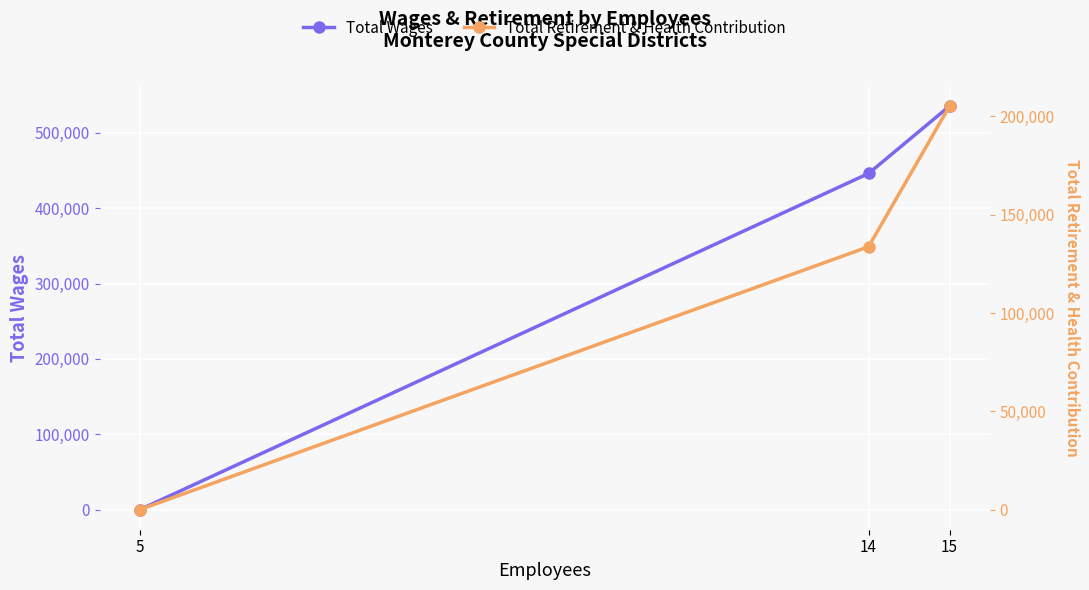

Which category has the highest value across all series?

15